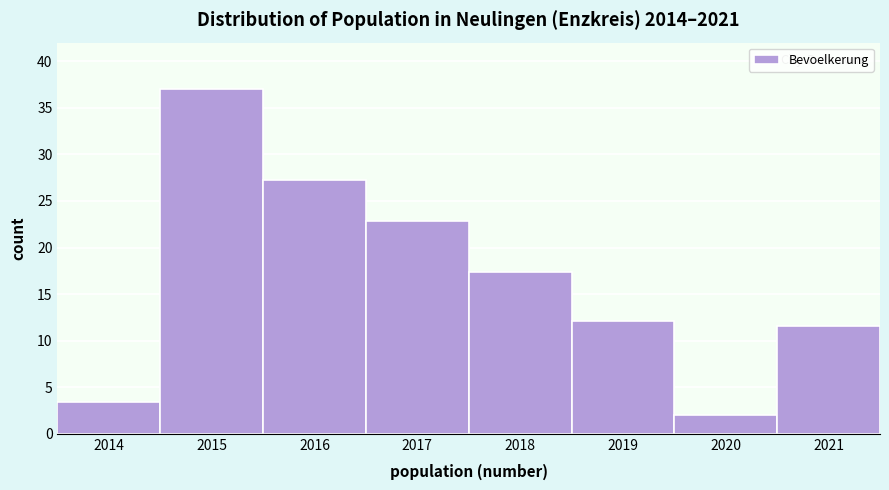

Reading left to right, list every bar in this chart as the range it spans on the x-axis followed by its height. The values are not printed on the chart, so give them approximately, as read against the axis.

2013.5 to 2014.5: 3.5
2014.5 to 2015.5: 37.0
2015.5 to 2016.5: 27.0
2016.5 to 2017.5: 23.0
2017.5 to 2018.5: 17.5
2018.5 to 2019.5: 12.0
2019.5 to 2020.5: 2.0
2020.5 to 2021.5: 11.5